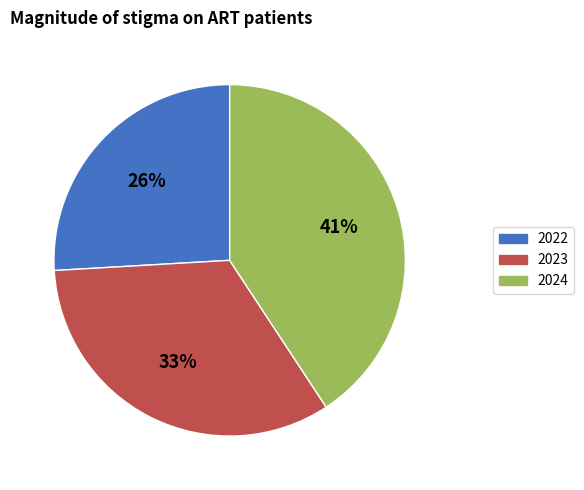

How many segments does this pie chart have?

3